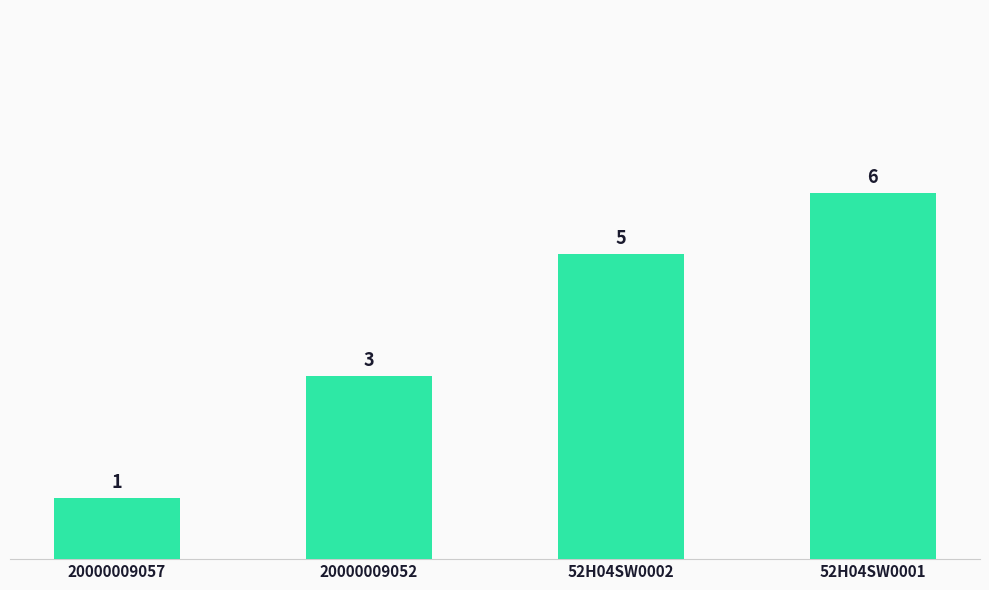

What is the minimum value shown in the chart?

1